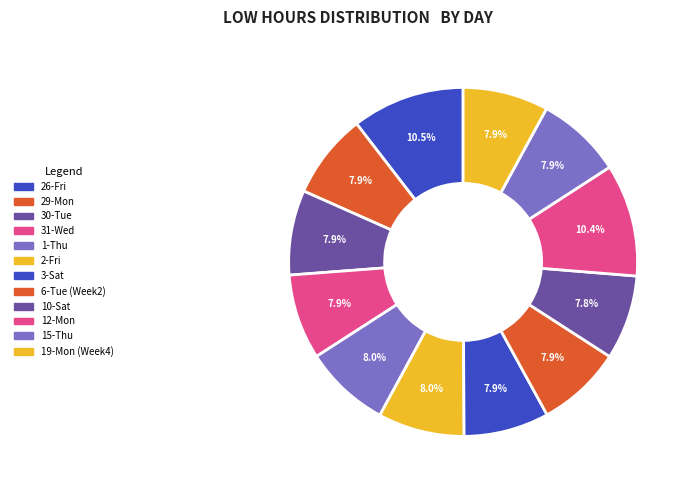

Count the number of slices in the pie.

12